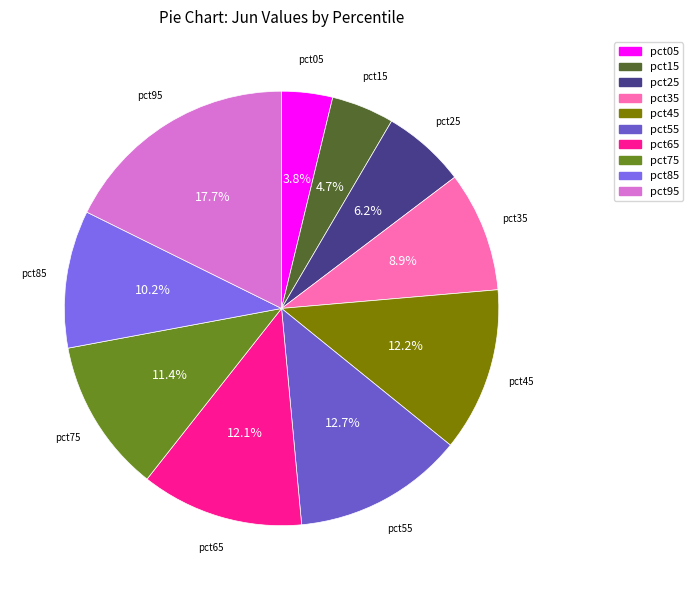

To the nearest percent, what is the difference between the pct15 and pct95 slice percentages?

13%